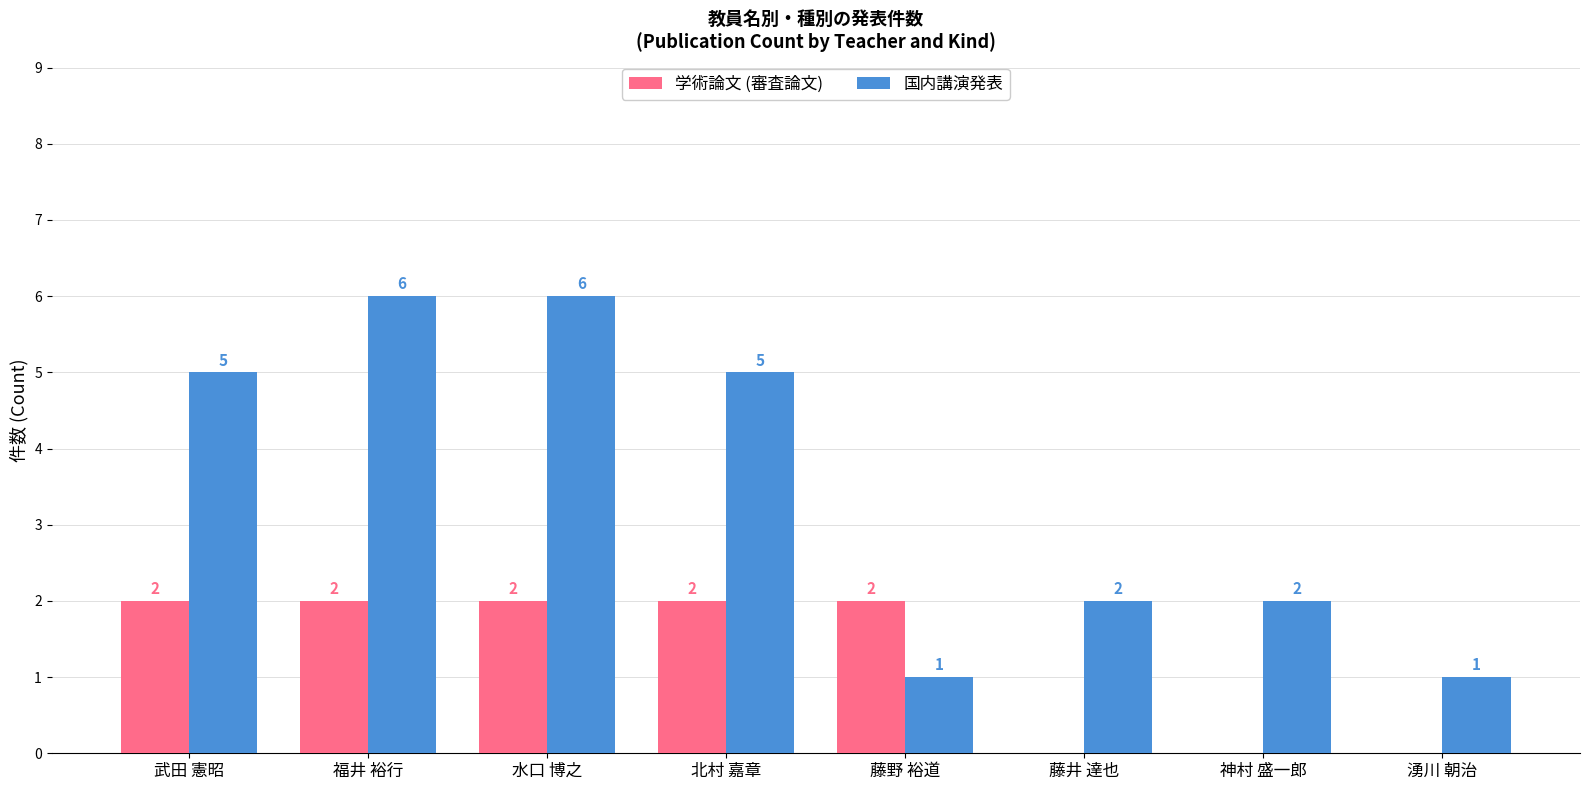

Reading left to right, what are all the values shown in this chart?

学術論文 (審査論文): 武田 憲昭=2	福井 裕行=2	水口 博之=2	北村 嘉章=2	藤野 裕道=2	藤井 達也=0	神村 盛一郎=0	湧川 朝治=0
国内講演発表: 武田 憲昭=5	福井 裕行=6	水口 博之=6	北村 嘉章=5	藤野 裕道=1	藤井 達也=2	神村 盛一郎=2	湧川 朝治=1